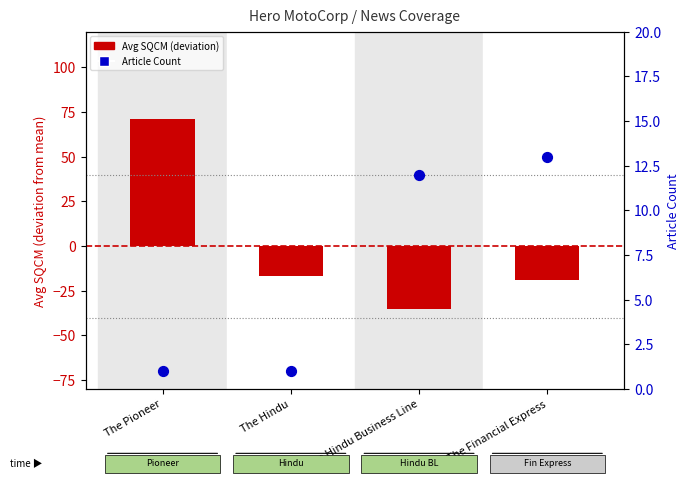

What are all the series names shown in the legend?

Avg SQCM (deviation), Article Count